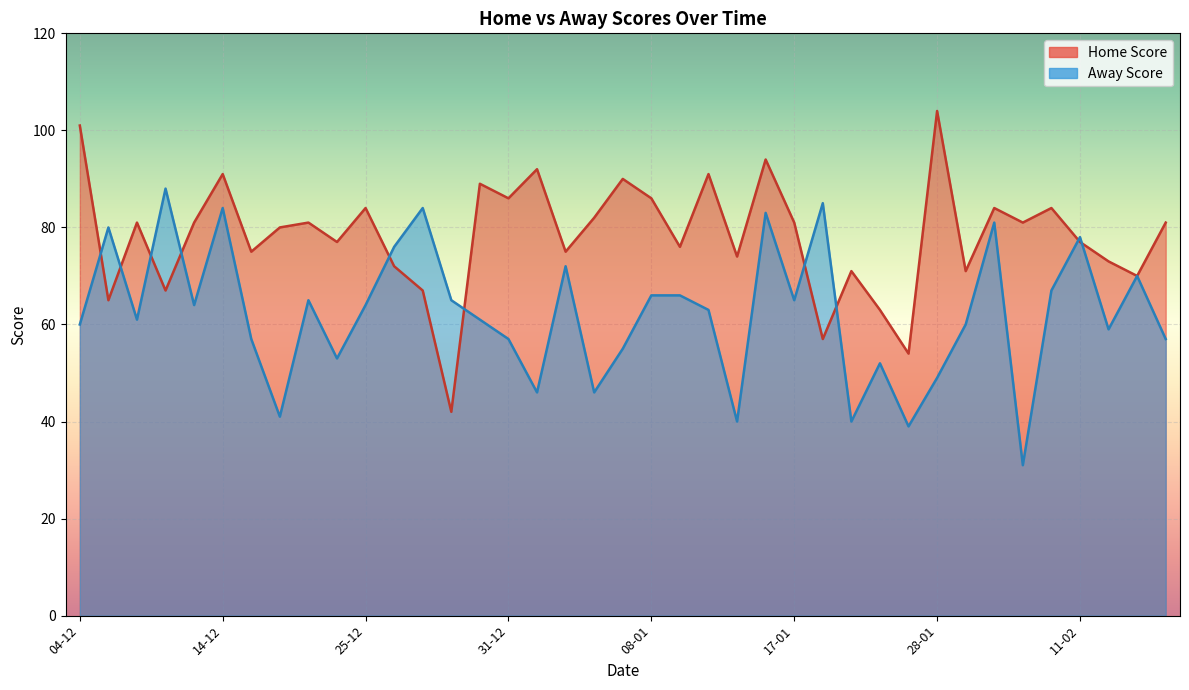

Rank the series at 31-12 from highest to lowest value.

Home Score, Away Score